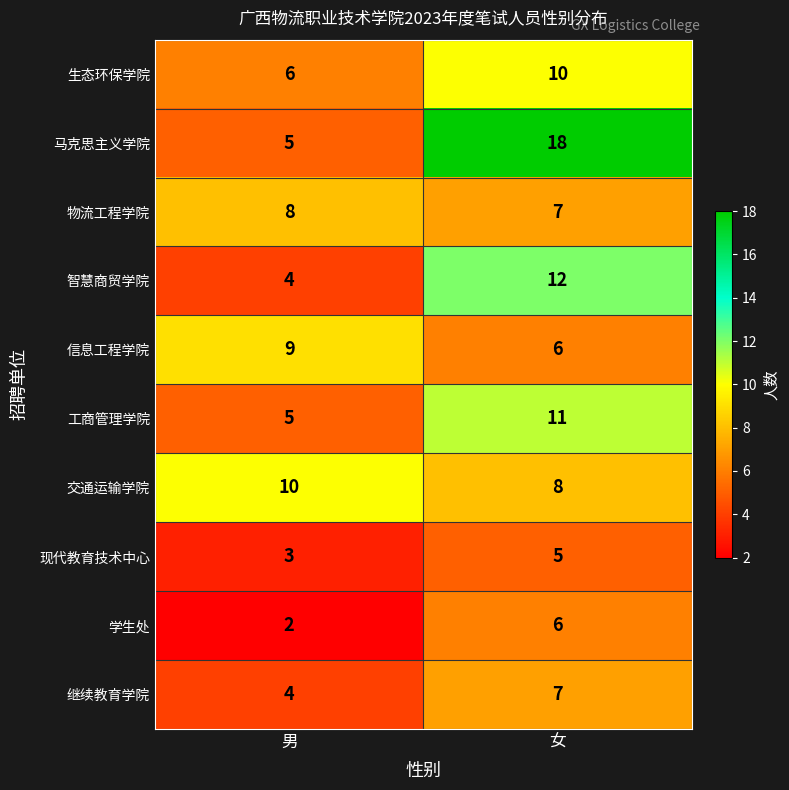

List the labels in order of 信息工程学院 value, smallest first.

女, 男